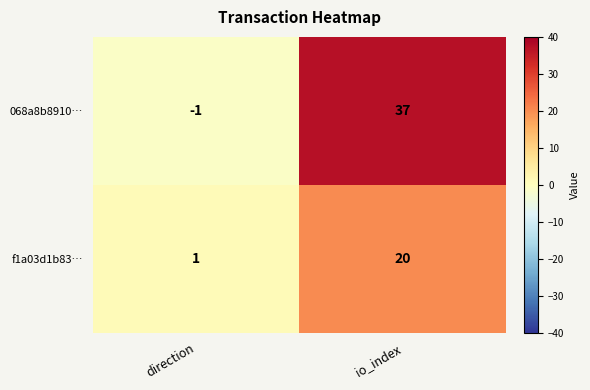

Which series has the largest total across all categories?

068a8b8910…